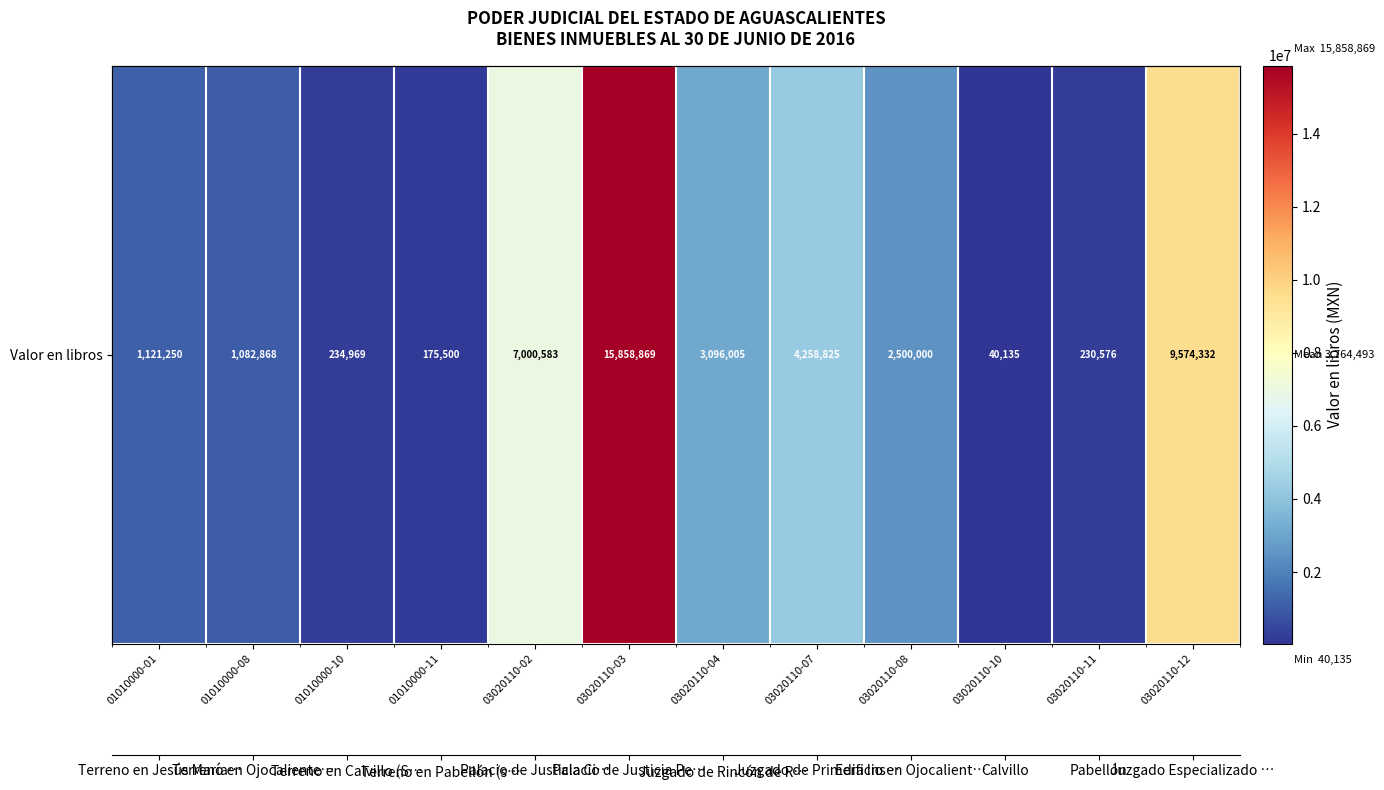

What is the average value?

3764493